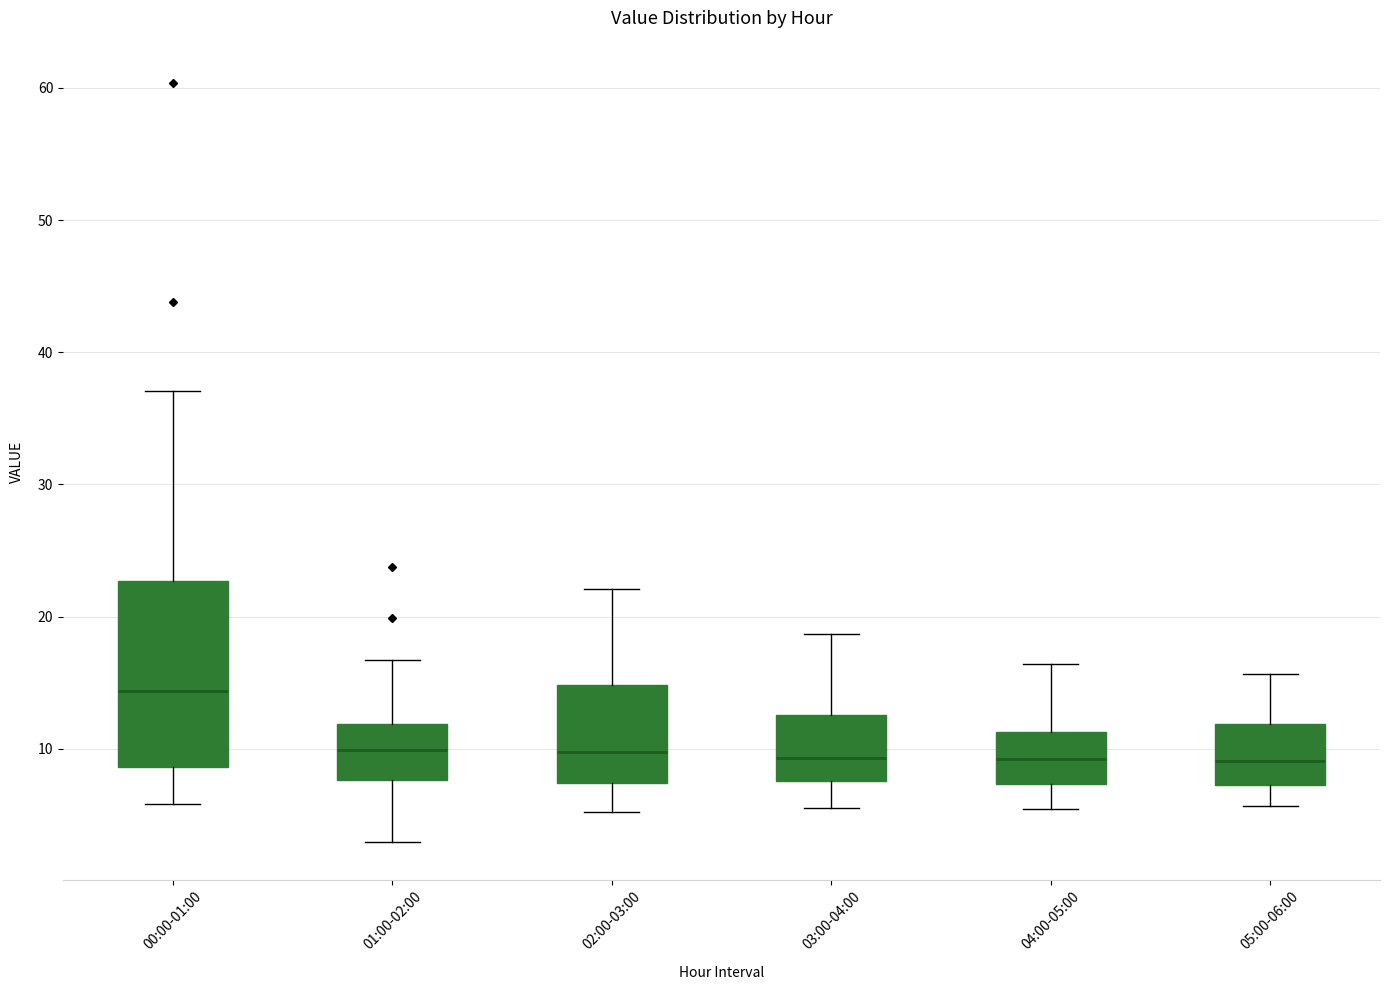

Which box is the tallest, from its lower edge to its upper edge?

00:00-01:00